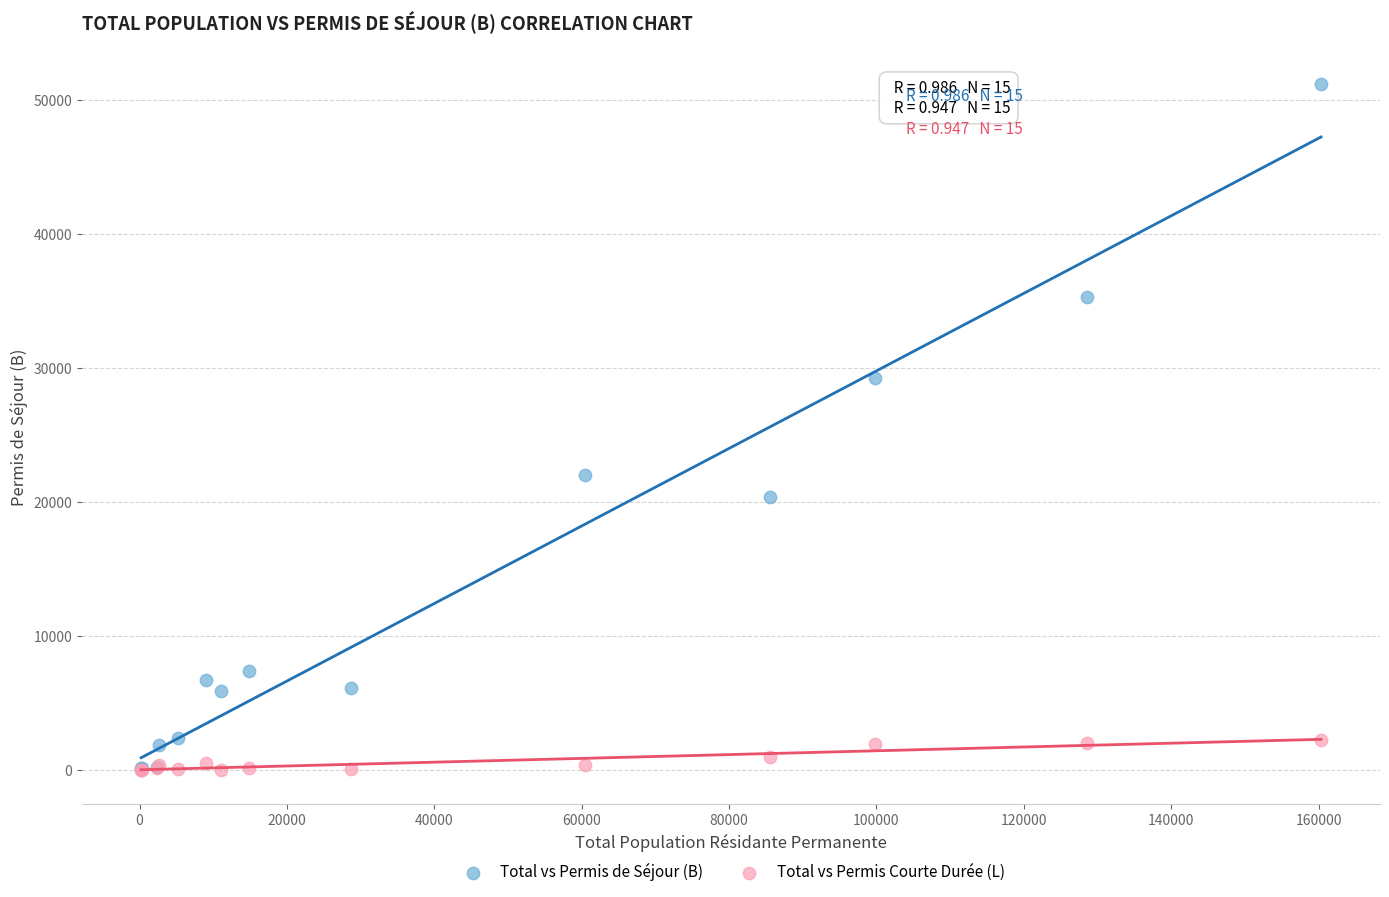

Which series reaches the maximum Y coordinate?

Total vs Permis de Séjour (B)